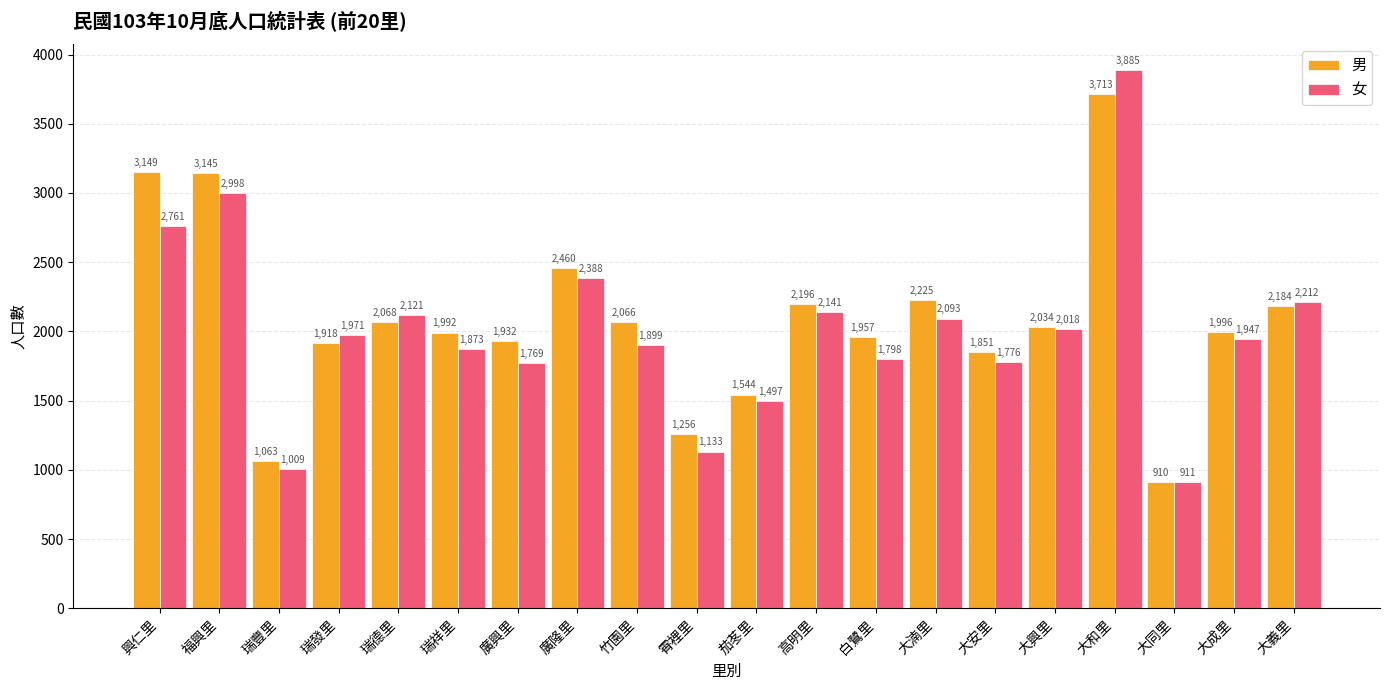

Which series has the largest total across all categories?

男